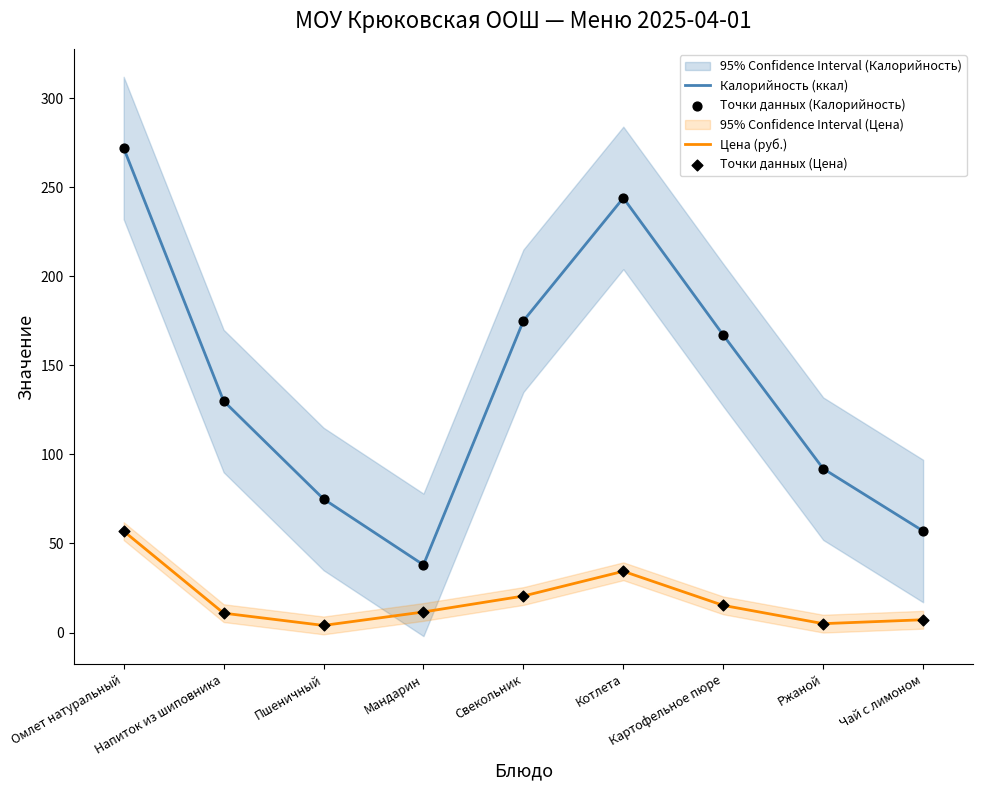

Which series has the widest spread of Y values?

Калорийность (ккал)